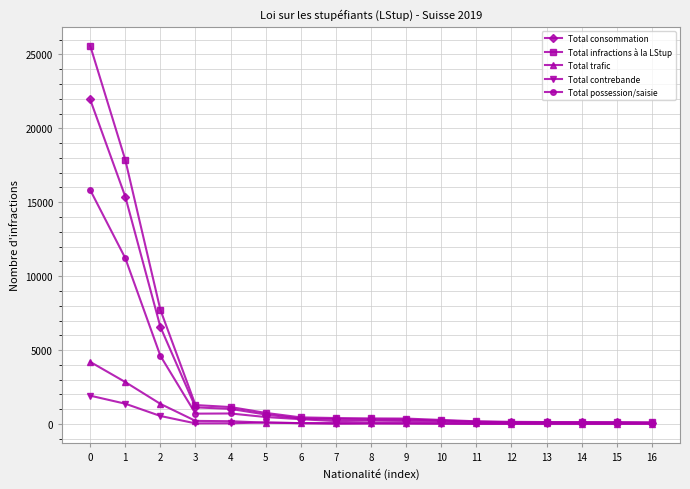

Is the value of Total contrebande at 0 greater than the value of Total possession/saisie at 5?

Yes